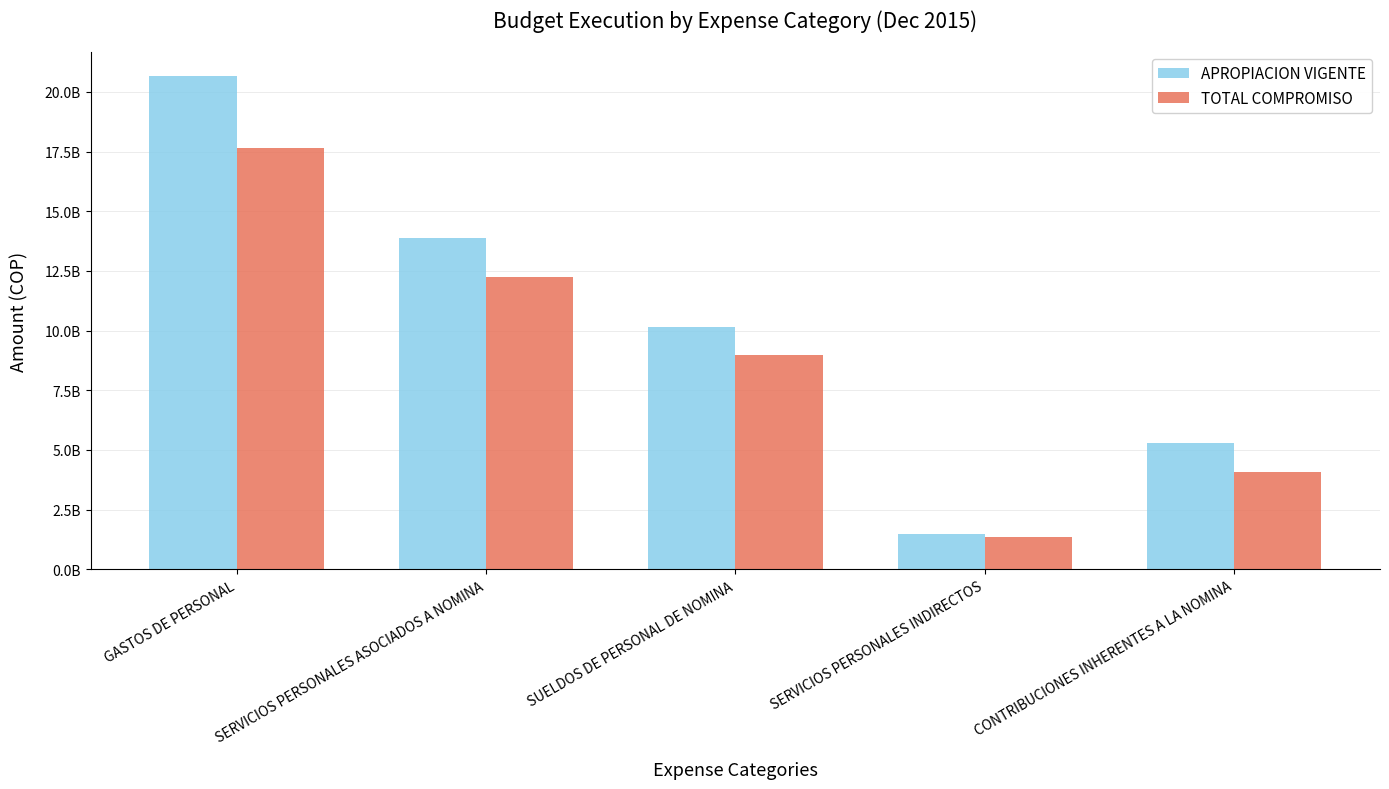

What are all the series names shown in the legend?

APROPIACION VIGENTE, TOTAL COMPROMISO